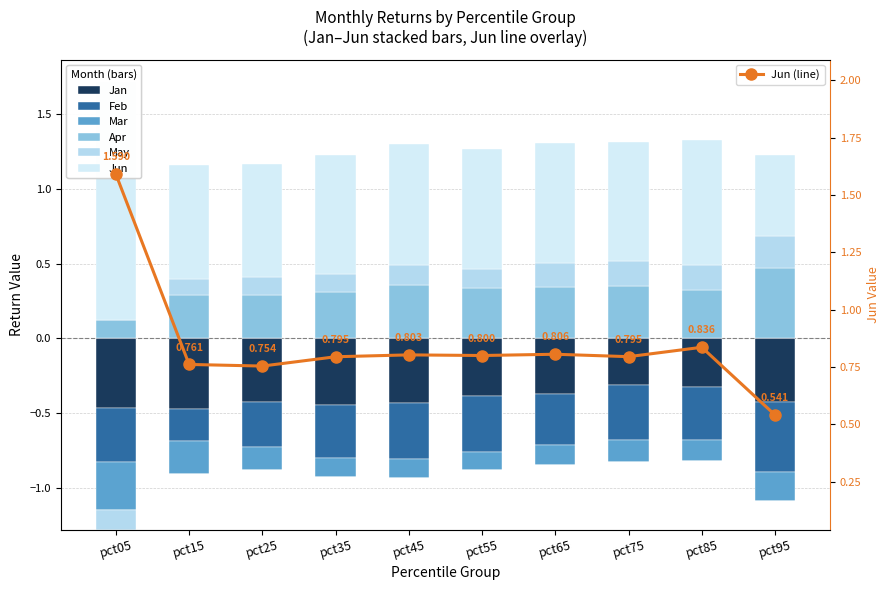

Does the chart contain any negative values?

Yes